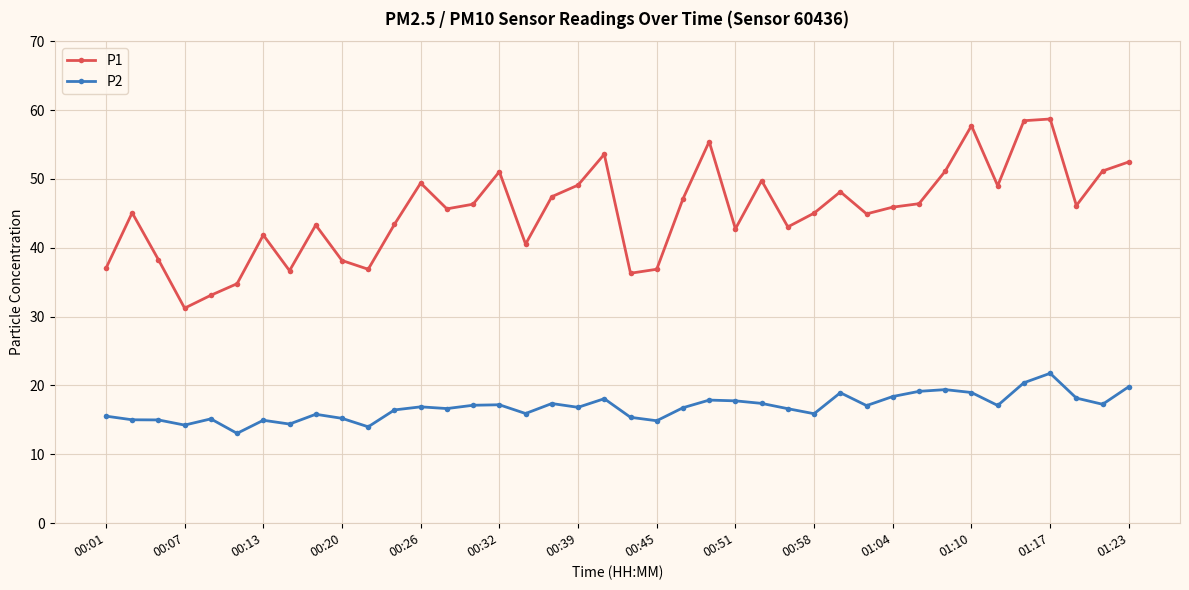

What is the sum of all P1 values?

1809.1